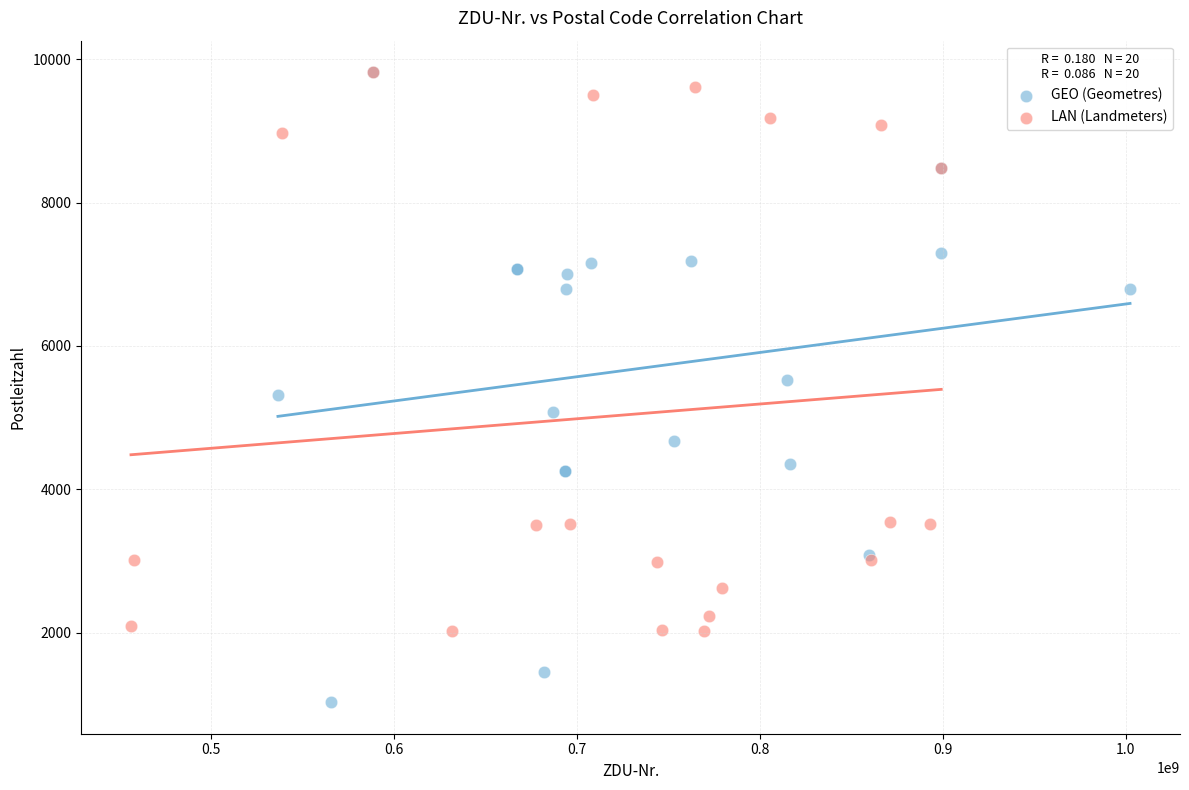

Which series reaches the minimum Y coordinate?

GEO (Geometres)